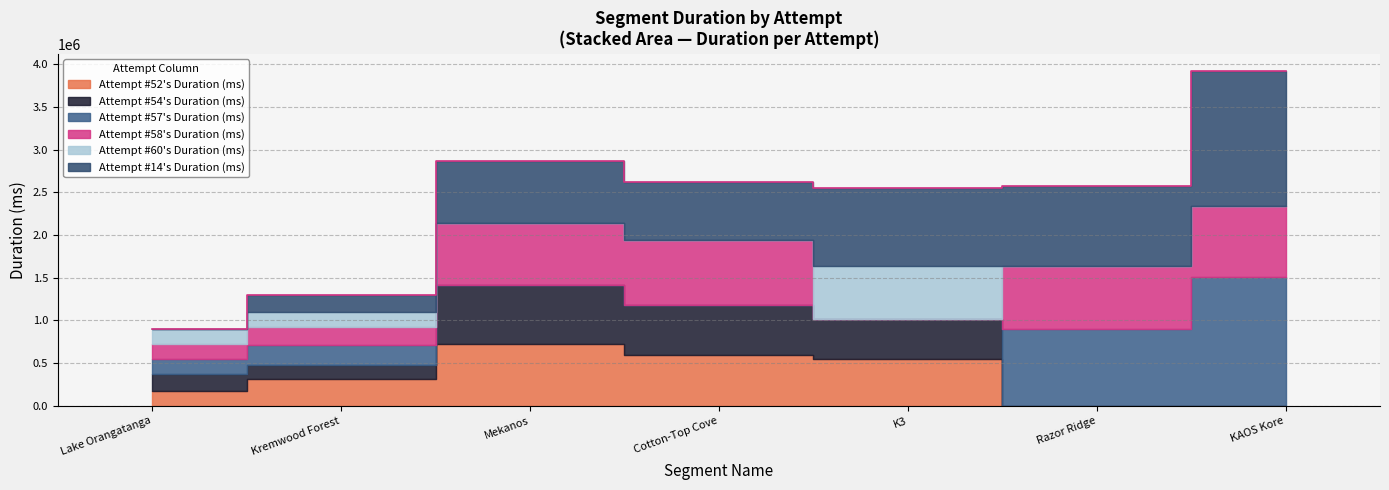

List the labels in order of Attempt #57's Duration (ms) value, largest first.

KAOS Kore, Razor Ridge, Kremwood Forest, Lake Orangatanga, Mekanos, Cotton-Top Cove, K3